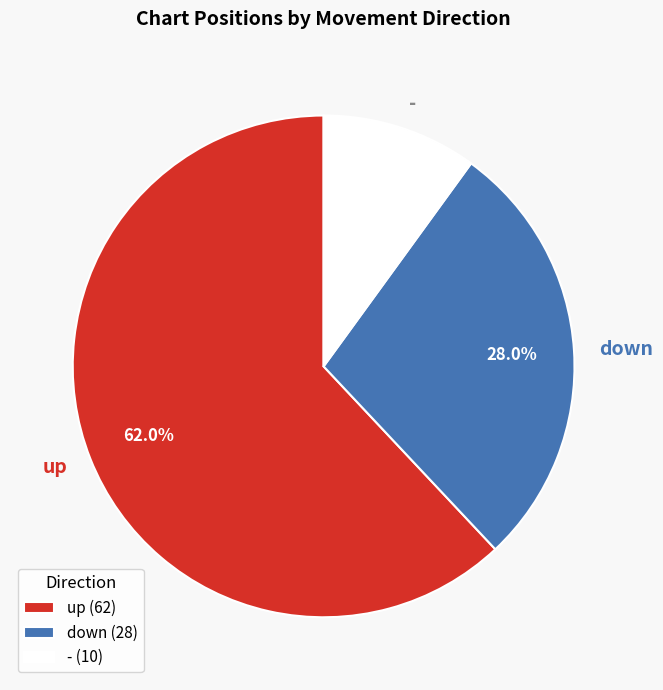

Which slice represents more than half of the pie?

up